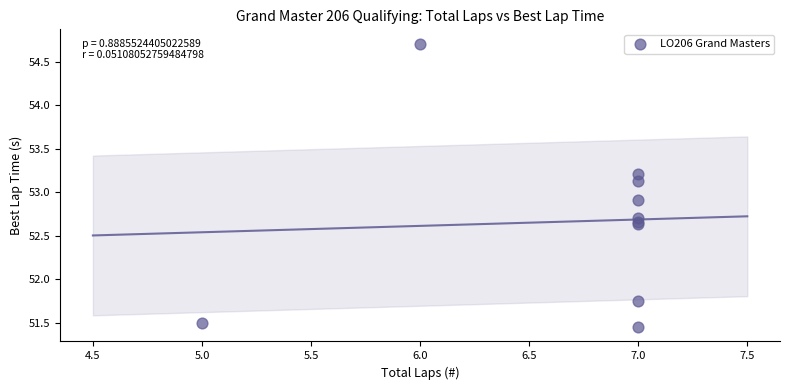

What Y value in the scatter plot is closest to 53?

52.9